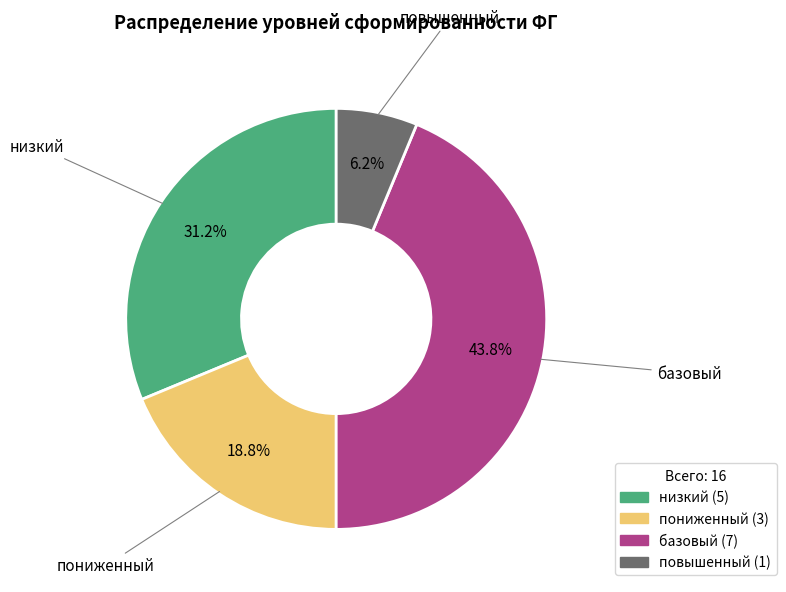

What percentage do пониженный and низкий together represent?

50.0%